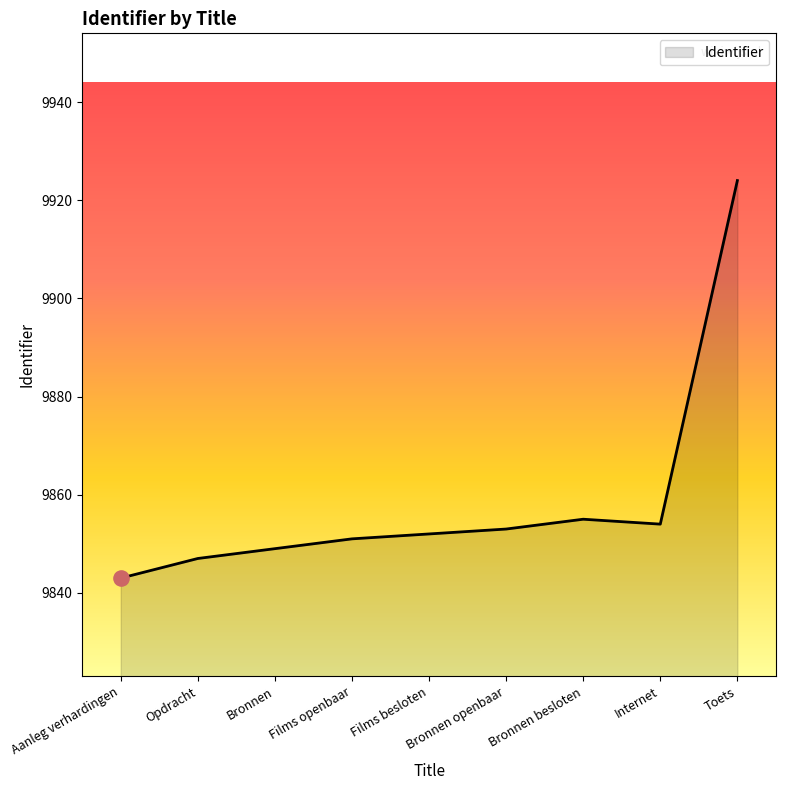

Between Opdracht and Films besloten, which is larger?

Films besloten